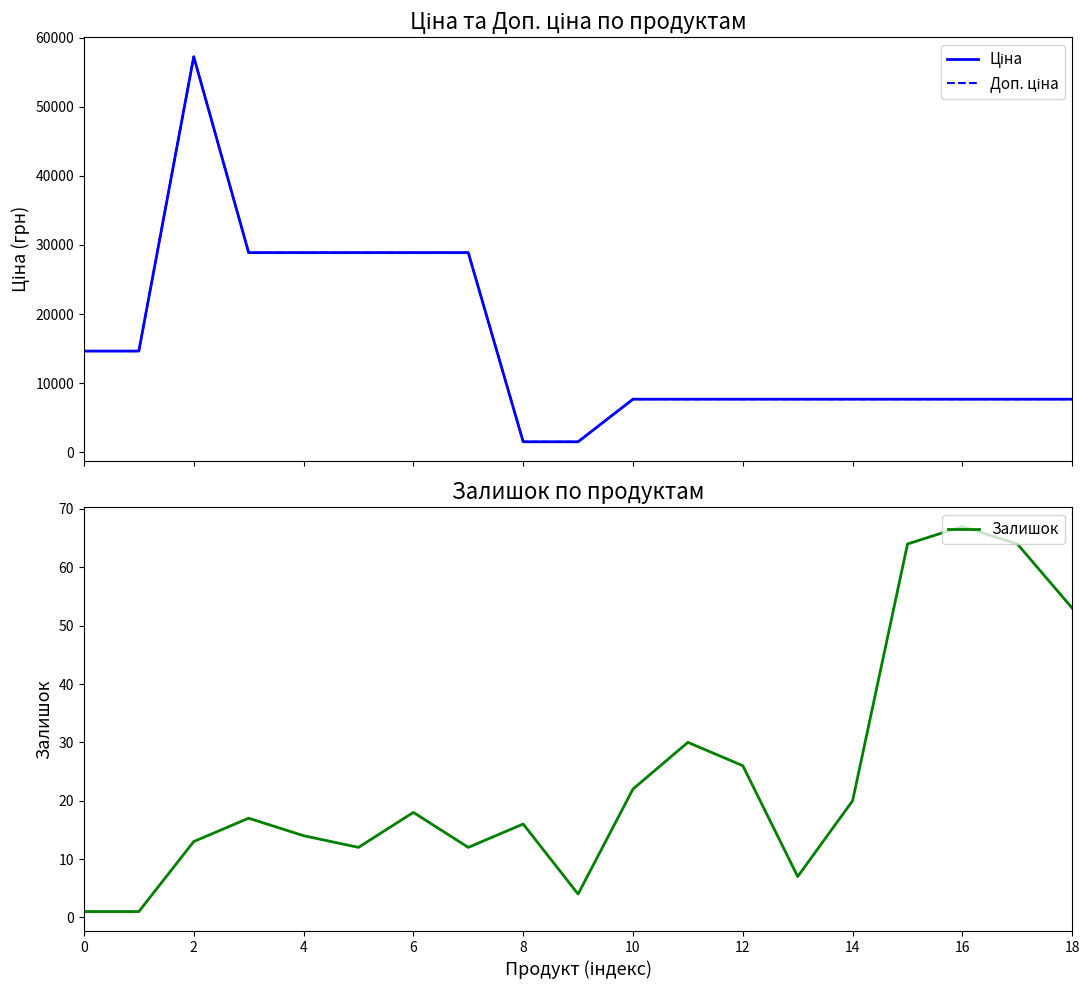

Does the chart have visible grid lines?

No